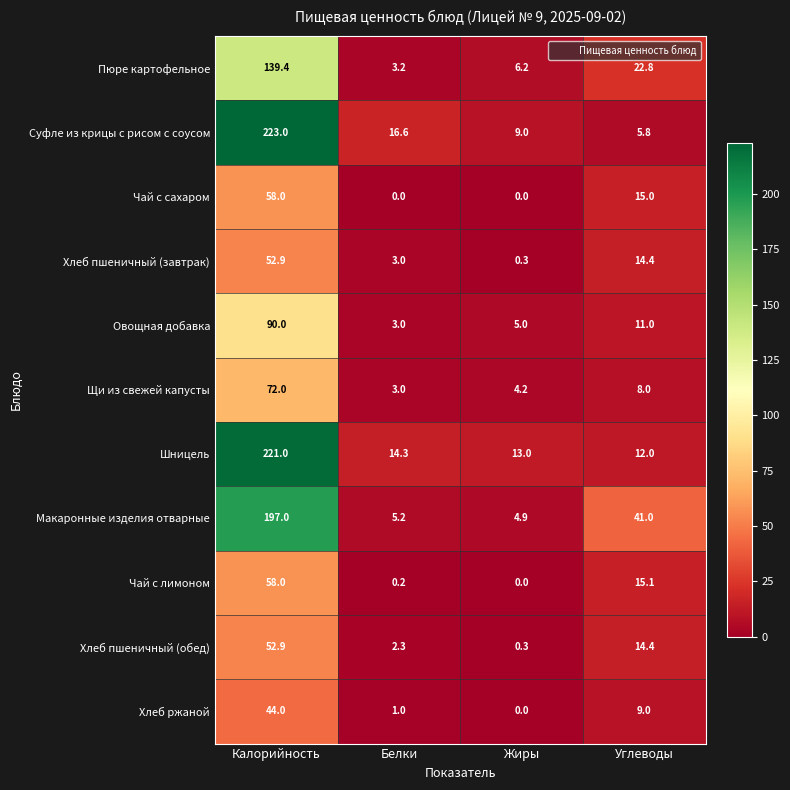

Between Калорийность and Углеводы, which series saw the biggest shift?

Суфле из крицы с рисом с соусом